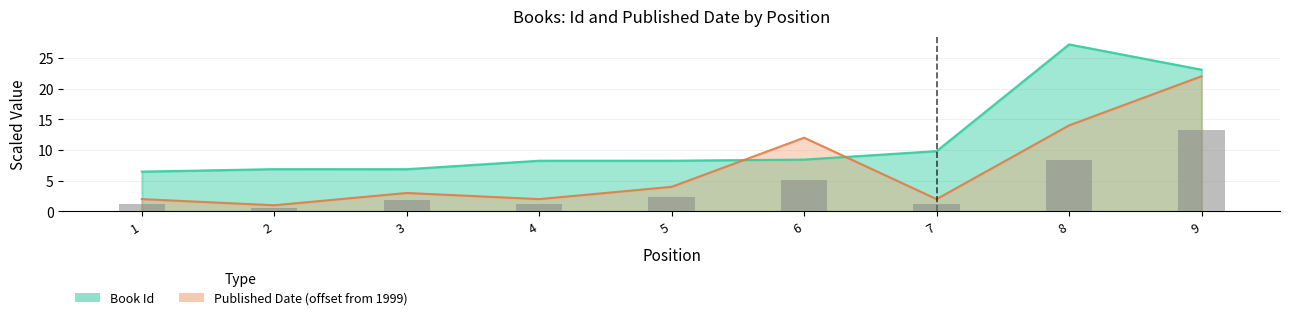

The Book Id series shows 12.3 at 6. True or false?

False